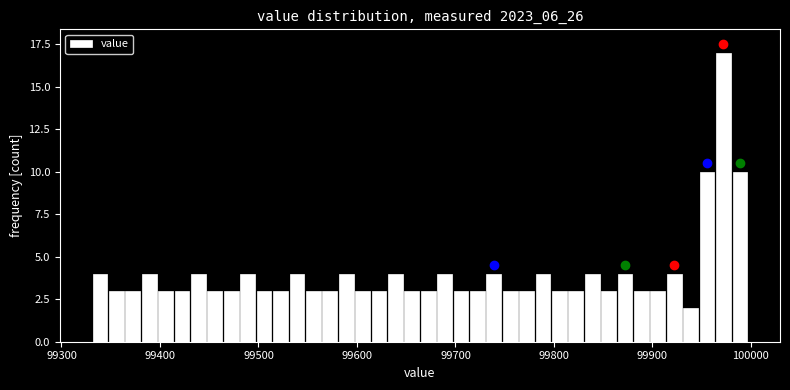

Read against the x-axis, roughly where is the centre of the tallest bar?

99970